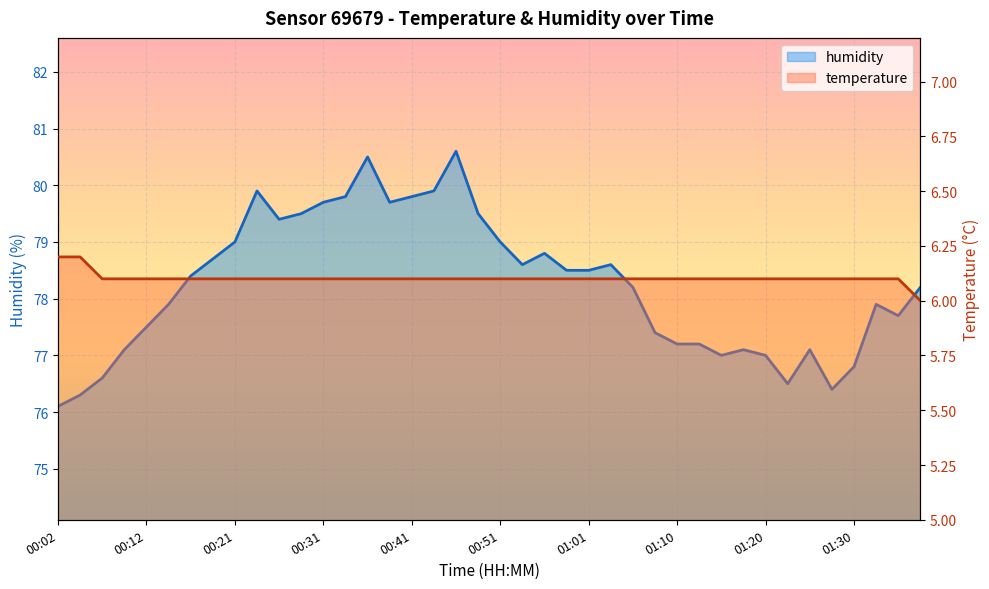

Reading left to right, what are all the values shown in this chart?

humidity: 00:02=76.1	00:04=76.3	00:07=76.6	00:09=77.1	00:12=77.5	00:14=77.9	00:17=78.4	00:19=78.7	00:21=79.0	00:24=79.9	00:26=79.4	00:29=79.5	00:31=79.7	00:34=79.8	00:36=80.5	00:39=79.7	00:41=79.8	00:43=79.9	00:46=80.6	00:48=79.5	00:51=79.0	00:53=78.6	00:56=78.8	00:58=78.5	01:01=78.5	01:03=78.6	01:06=78.2	01:08=77.4	01:10=77.2	01:13=77.2	01:15=77.0	01:18=77.1	01:20=77.0	01:23=76.5	01:25=77.1	01:28=76.4	01:30=76.8	01:32=77.9	01:35=77.7	01:37=78.2
temperature: 00:02=6.2	00:04=6.2	00:07=6.1	00:09=6.1	00:12=6.1	00:14=6.1	00:17=6.1	00:19=6.1	00:21=6.1	00:24=6.1	00:26=6.1	00:29=6.1	00:31=6.1	00:34=6.1	00:36=6.1	00:39=6.1	00:41=6.1	00:43=6.1	00:46=6.1	00:48=6.1	00:51=6.1	00:53=6.1	00:56=6.1	00:58=6.1	01:01=6.1	01:03=6.1	01:06=6.1	01:08=6.1	01:10=6.1	01:13=6.1	01:15=6.1	01:18=6.1	01:20=6.1	01:23=6.1	01:25=6.1	01:28=6.1	01:30=6.1	01:32=6.1	01:35=6.1	01:37=6.0